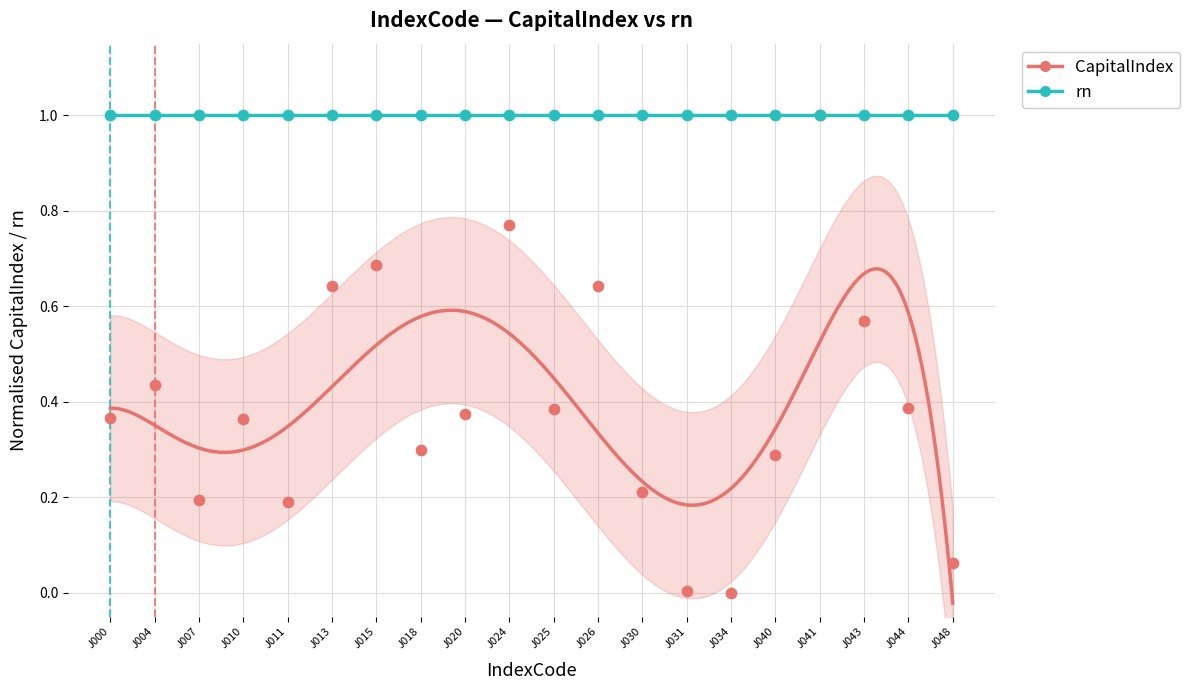

Between J026 and J025, which is larger?

J026